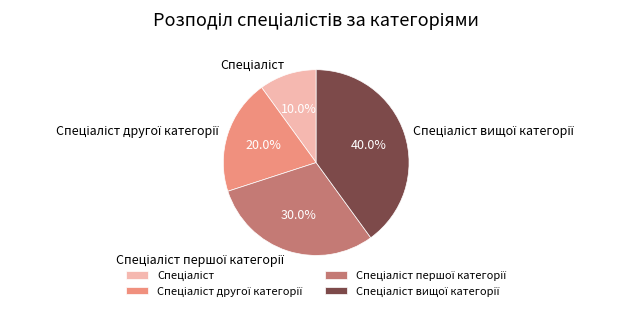

Is there any slice that represents more than half of the pie?

No